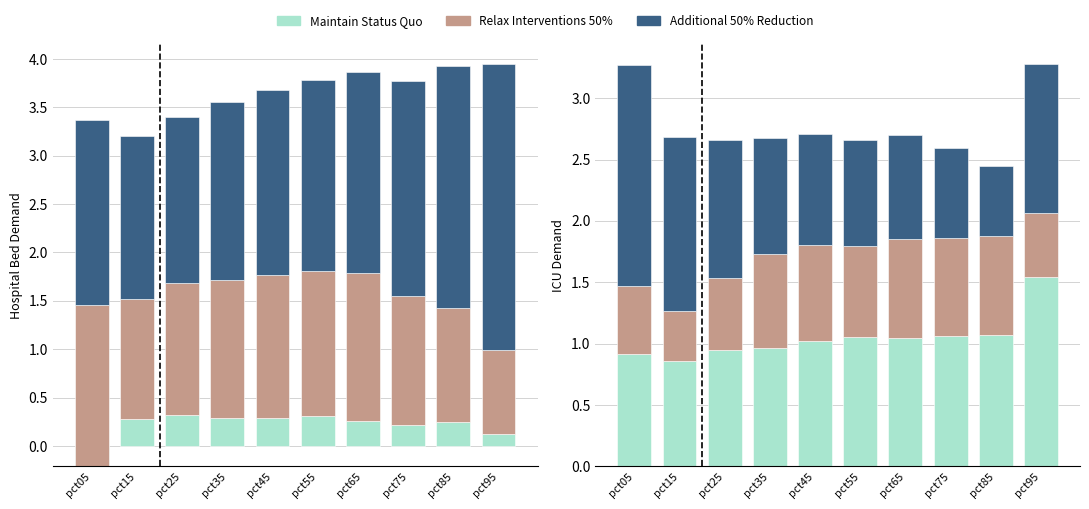

Rank the categories by Relax Interventions 50% value from lowest to highest.

pct15, pct95, pct05, pct25, pct55, pct35, pct45, pct75, pct85, pct65